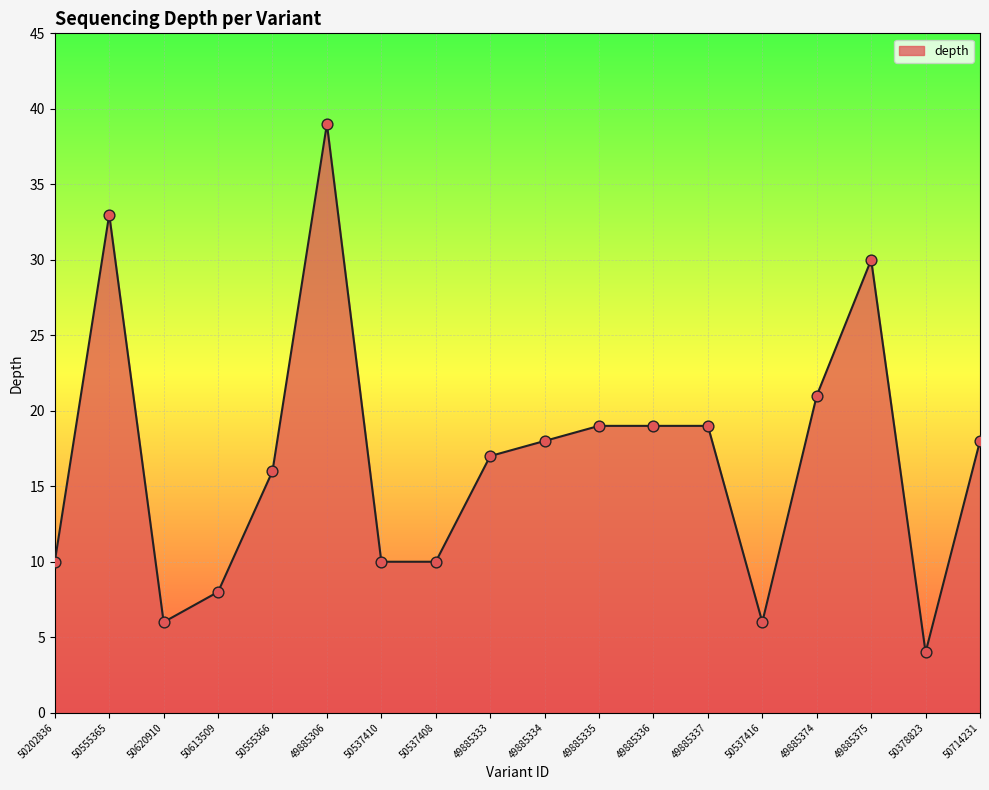

Approximately how many times larger is the value at 49885306 compared to 49885375?

1.3